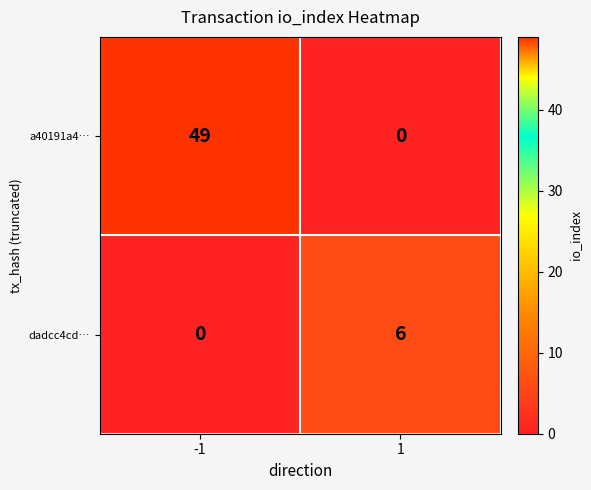

Reading right to left, list all the values displayed in this chart.

a40191a4…: 0	49
dadcc4cd…: 6	0